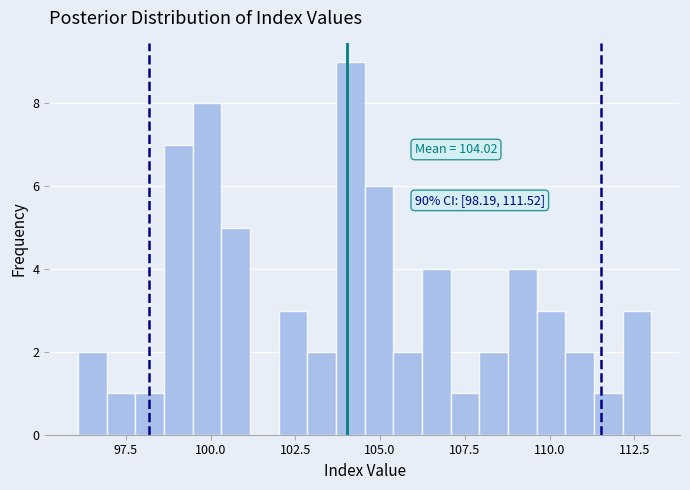

Around what value on the x-axis is the tallest bar? Give the approximate position of its centre, as read against the axis.

104.0